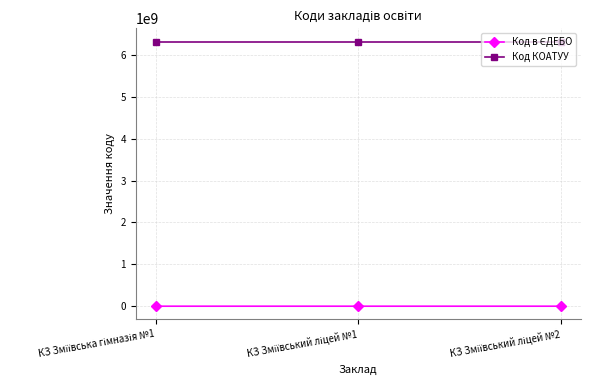

What is the greatest value displayed?

6321710100